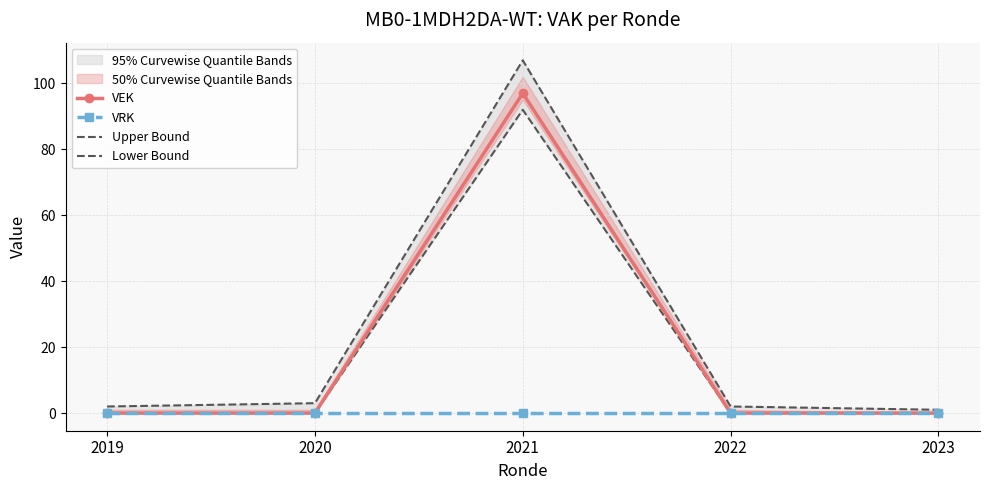

True or false: Lower Bound has a value of 92 at 2021.

True